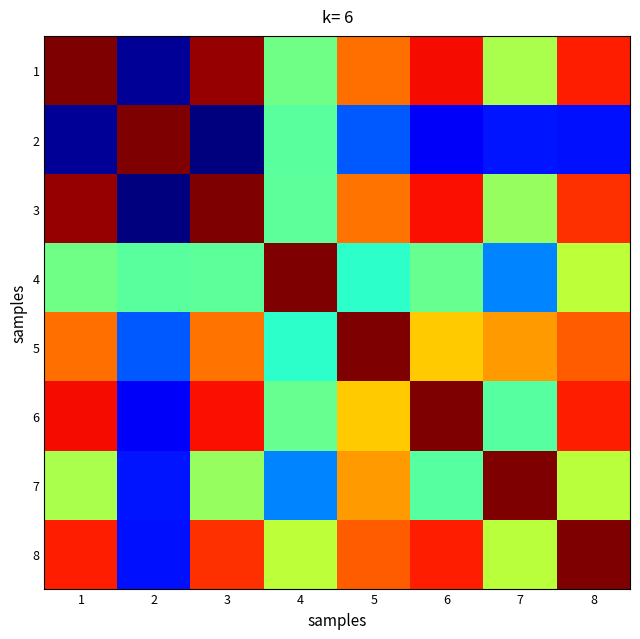

Reading left to right, list all the values displayed in this chart.

1: 1=1.0	2=0.0	3=1.0	4=0.5	5=0.8	6=0.9	7=0.6	8=0.9
2: 1=0.0	2=1.0	3=0.0	4=0.5	5=0.2	6=0.1	7=0.1	8=0.1
3: 1=1.0	2=0.0	3=1.0	4=0.5	5=0.8	6=0.9	7=0.5	8=0.9
4: 1=0.5	2=0.5	3=0.5	4=1.0	5=0.4	6=0.5	7=0.3	8=0.6
5: 1=0.8	2=0.2	3=0.8	4=0.4	5=1.0	6=0.7	7=0.7	8=0.8
6: 1=0.9	2=0.1	3=0.9	4=0.5	5=0.7	6=1.0	7=0.5	8=0.9
7: 1=0.6	2=0.1	3=0.5	4=0.3	5=0.7	6=0.5	7=1.0	8=0.6
8: 1=0.9	2=0.1	3=0.9	4=0.6	5=0.8	6=0.9	7=0.6	8=1.0